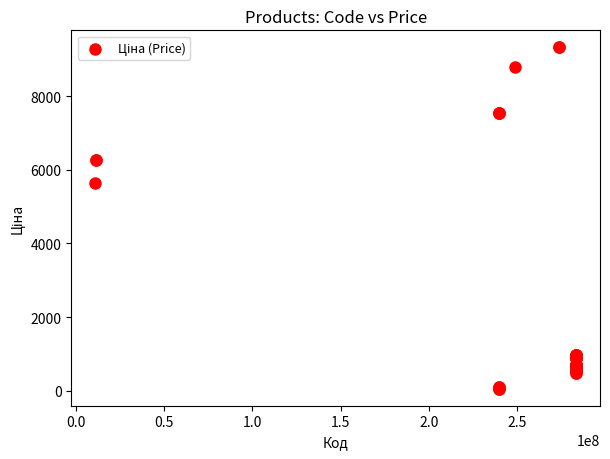

What Y value in the scatter plot is closest to 4689?

5636.0